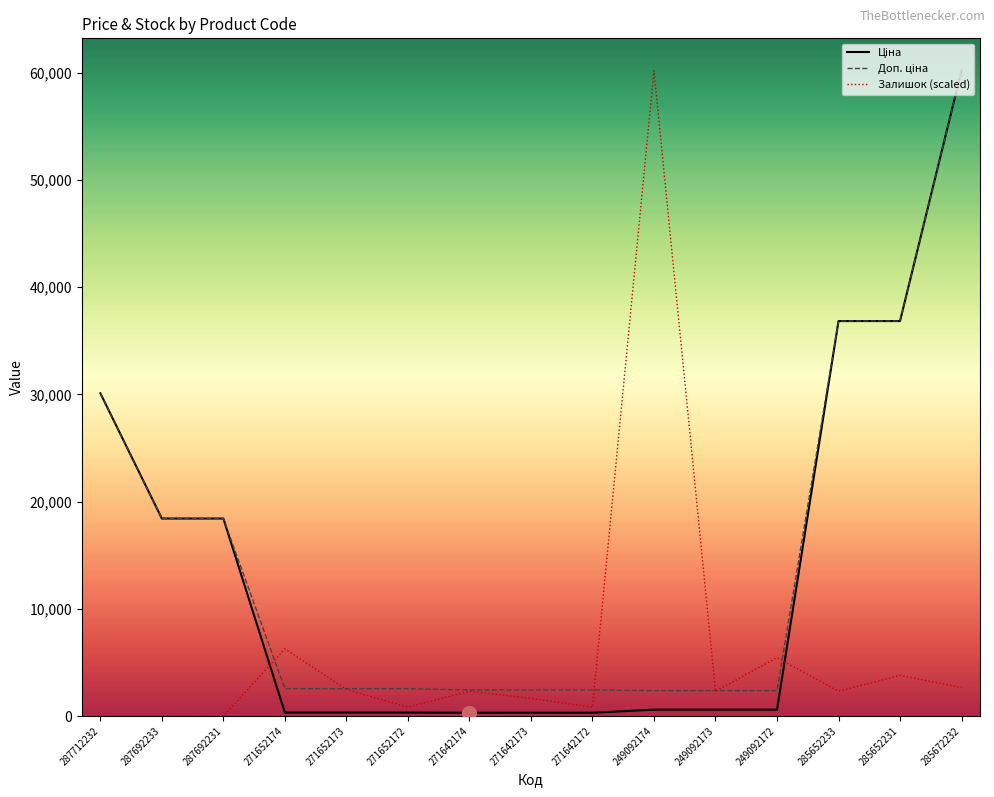

What position from the left is 271652173?

5